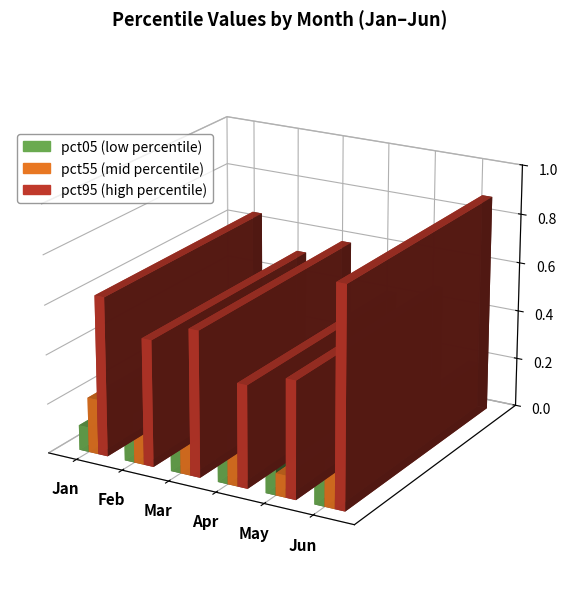

Is the value of pct95 at Mar greater than the value of pct55 at Mar?

Yes